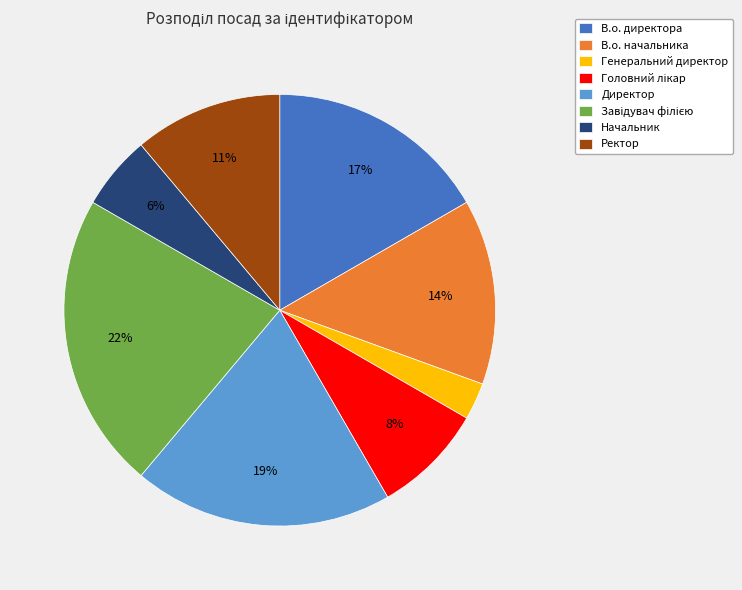

What percentage is the Директор slice, to the nearest percent?

19%